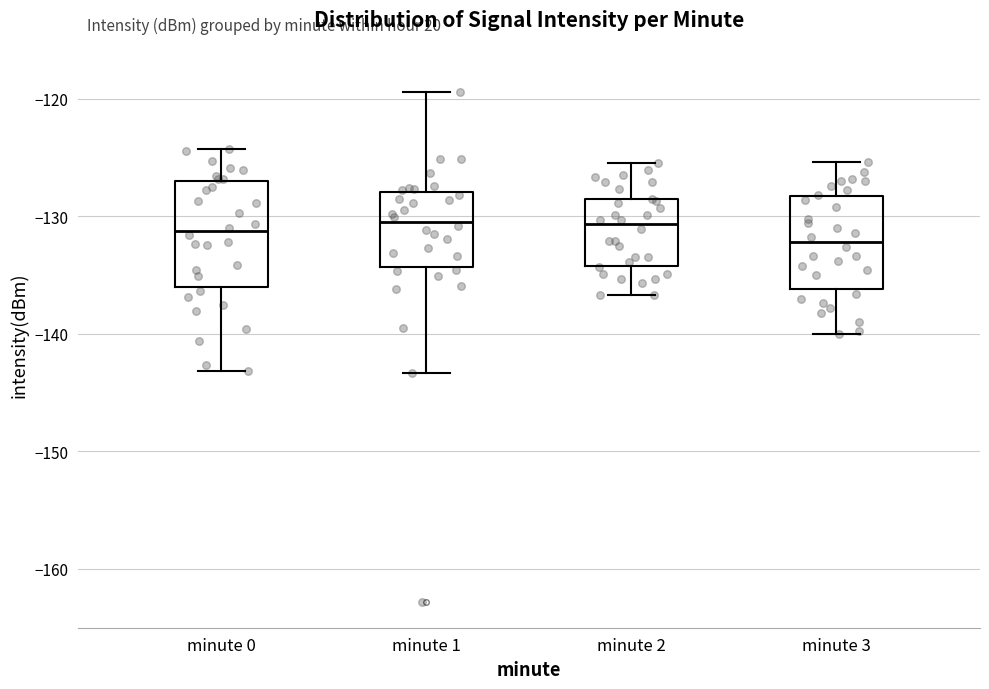

Reading left to right, read every box against the y-axis: the position of its median line, the range the box covers, and the ends of its whiskers. The values are not printed on the chart, so give them approximately, as read against the axis.

minute 0: median -131, box -136 to -127, whiskers -143 to -124
minute 1: median -130, box -134 to -128, whiskers -143 to -119
minute 2: median -131, box -134 to -129, whiskers -137 to -125
minute 3: median -132, box -136 to -128, whiskers -140 to -125